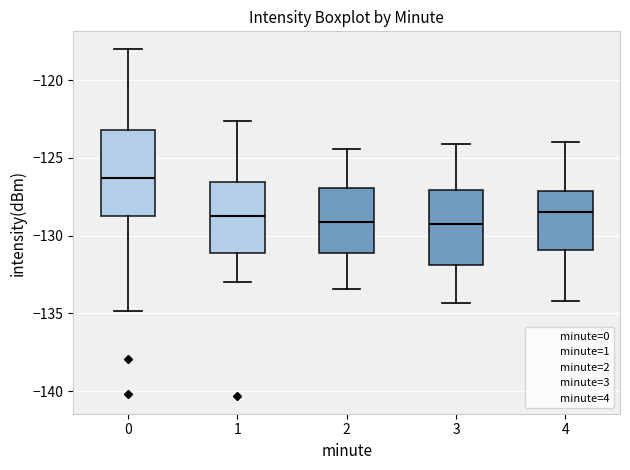

Where does the lower whisker of the box at x = 0 end on the y-axis? The values are not printed on the chart, so give them approximately, as read against the axis.

-135.0